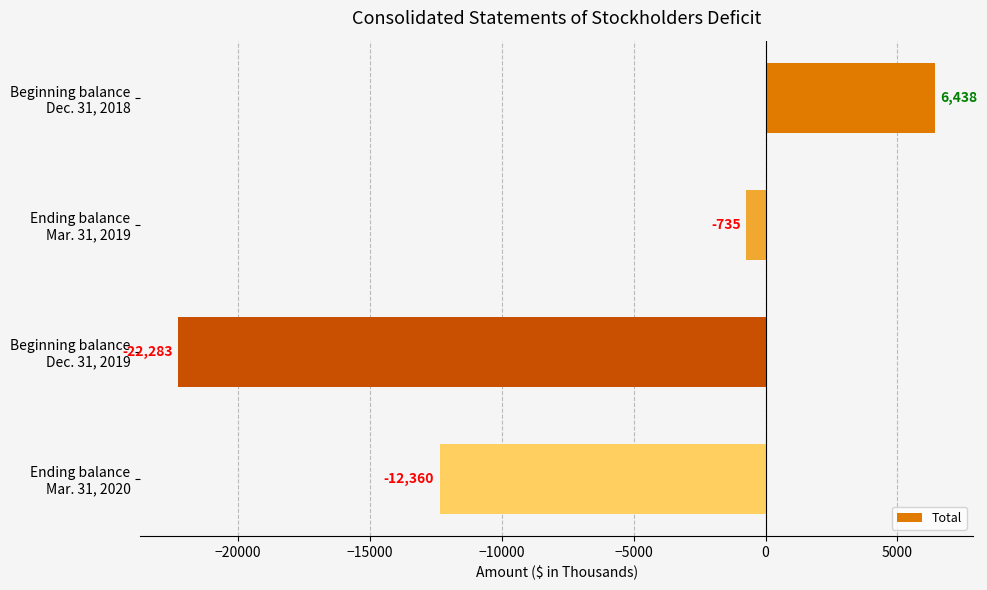

What is the smallest value displayed?

-22283